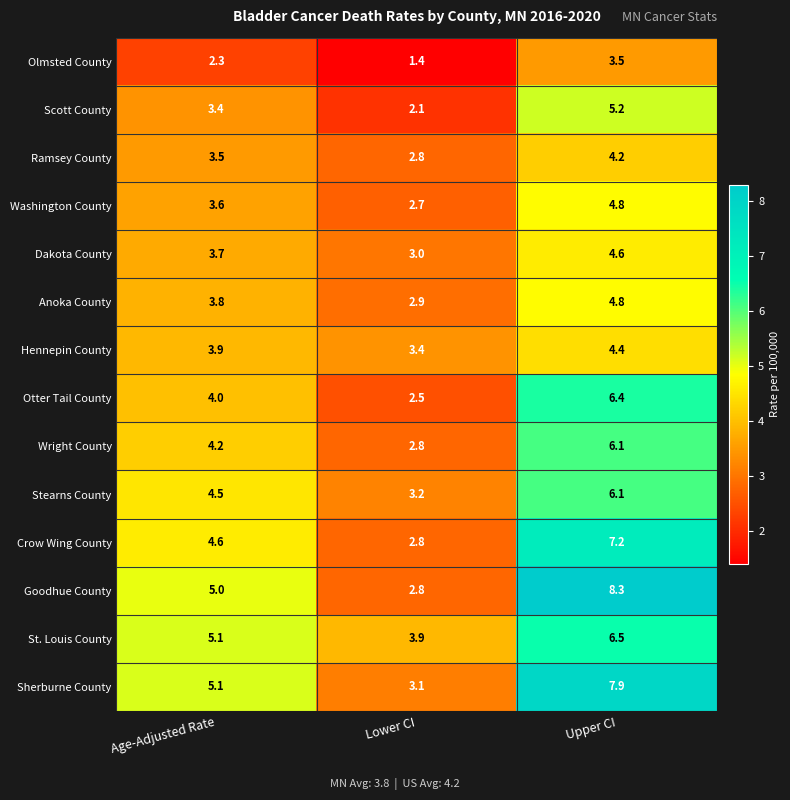

Is the value of Dakota County at Upper CI greater than the value of Ramsey County at Upper CI?

Yes